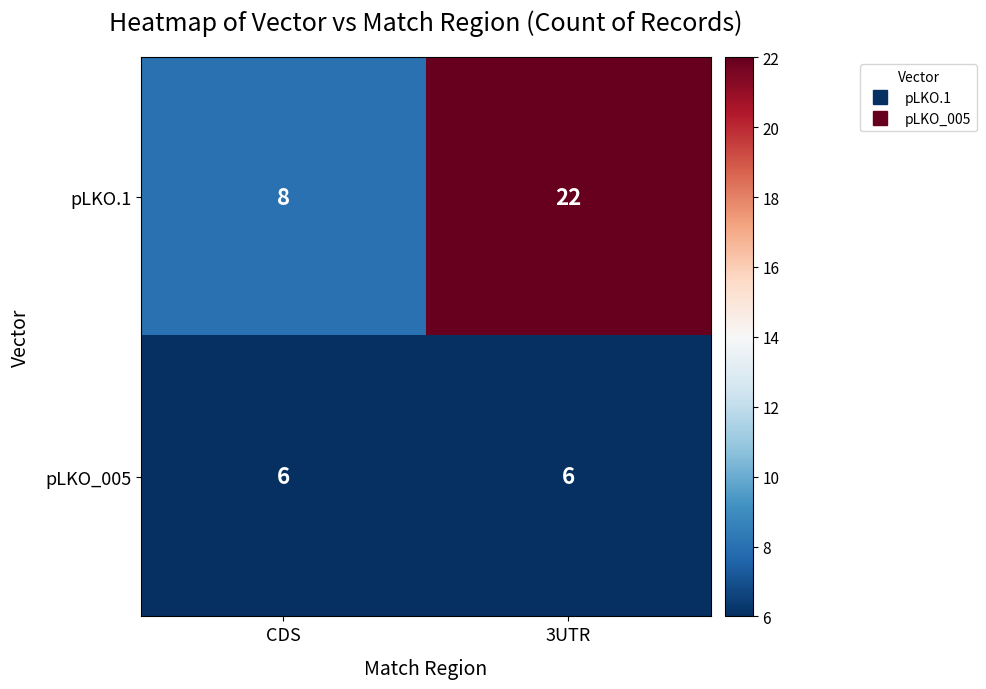

Which label corresponds to the largest value in the chart?

3UTR